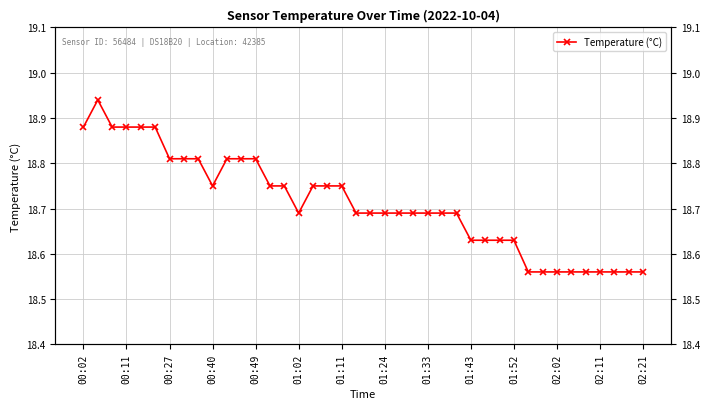

What is the approximate value at 25?

18.7